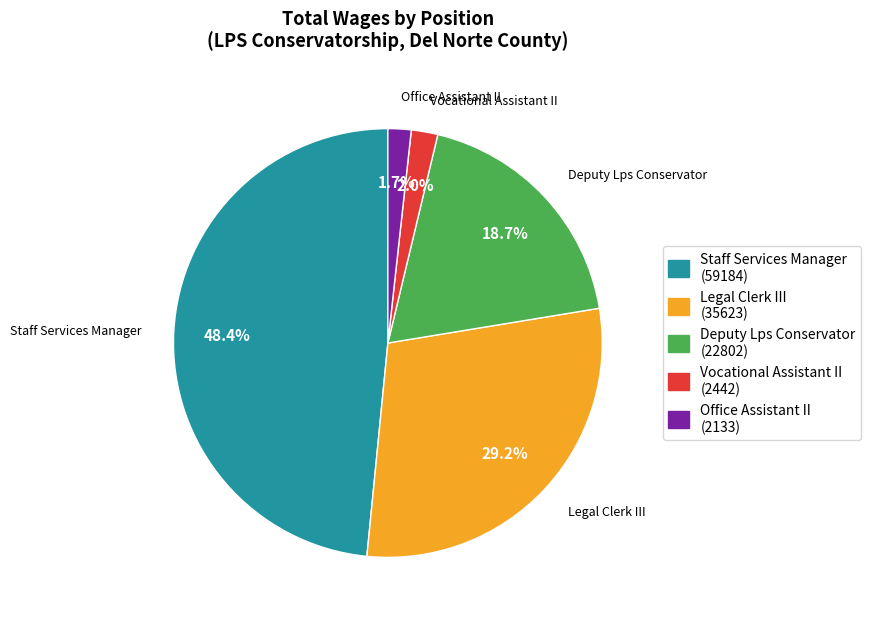

The Vocational Assistant II slice represents 2% of the pie. True or false?

True